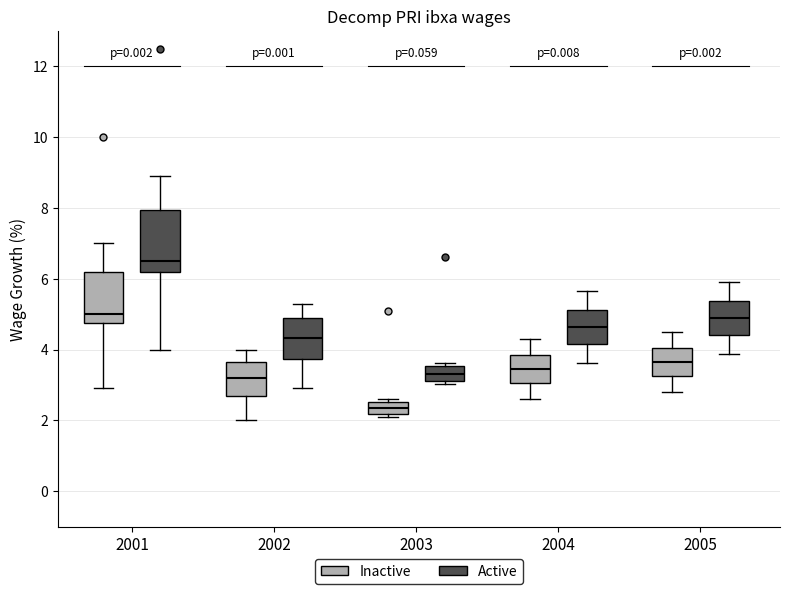

Where does the upper whisker of the box for 2004 (Inactive) end on the y-axis? The values are not printed on the chart, so give them approximately, as read against the axis.

4.4